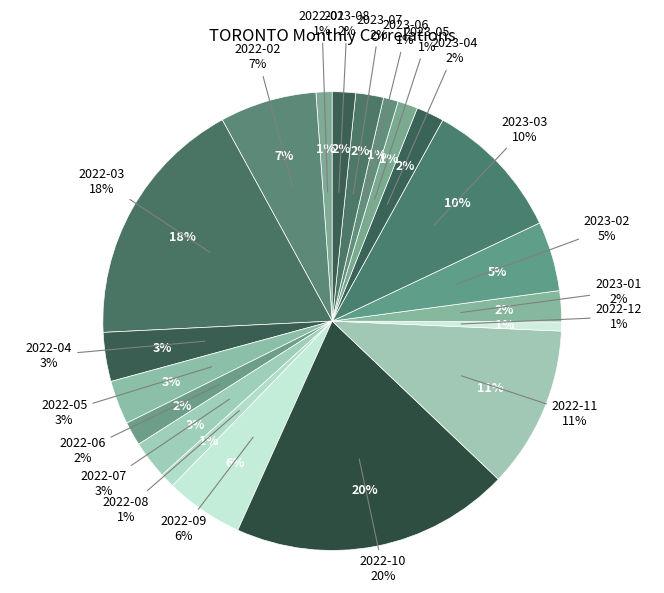

Is 2022-11 the majority of the pie?

No